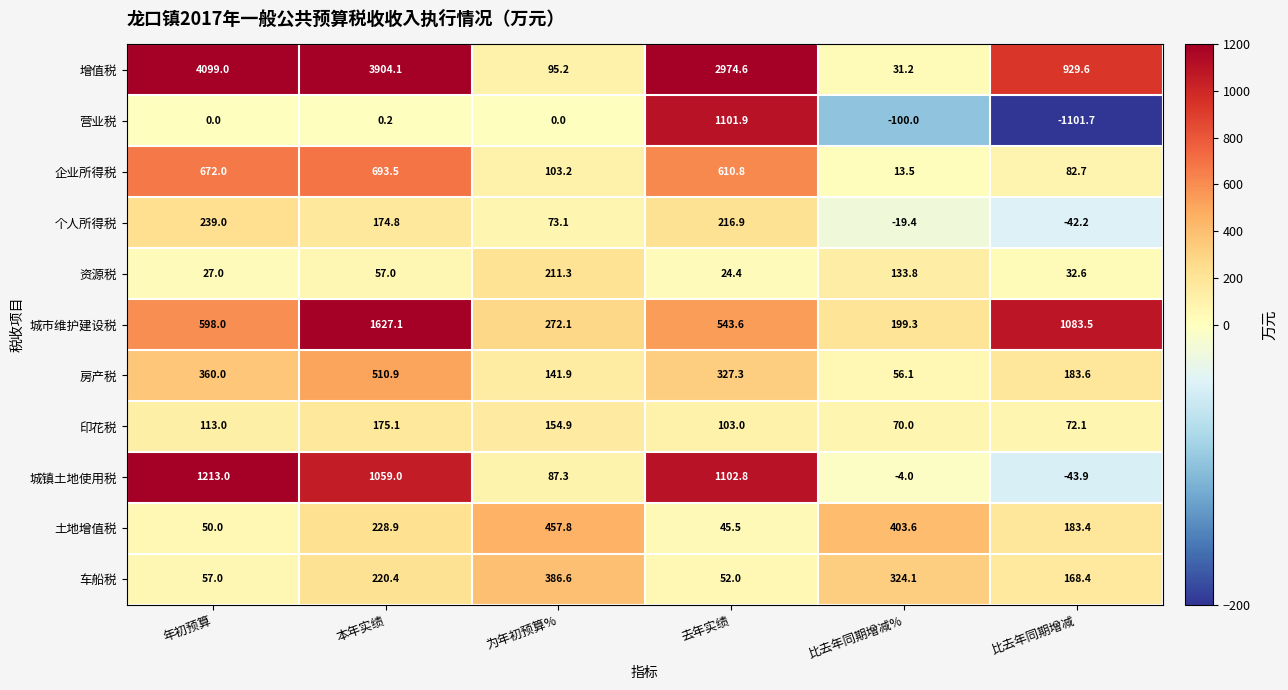

At which category does the chart reach its minimum across all series?

比去年同期增减